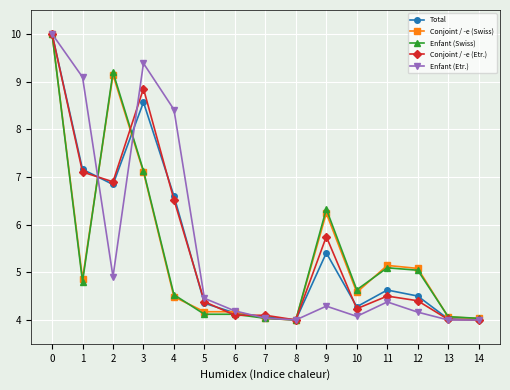

At which label is Enfant (Etr.) closest to 7?

4